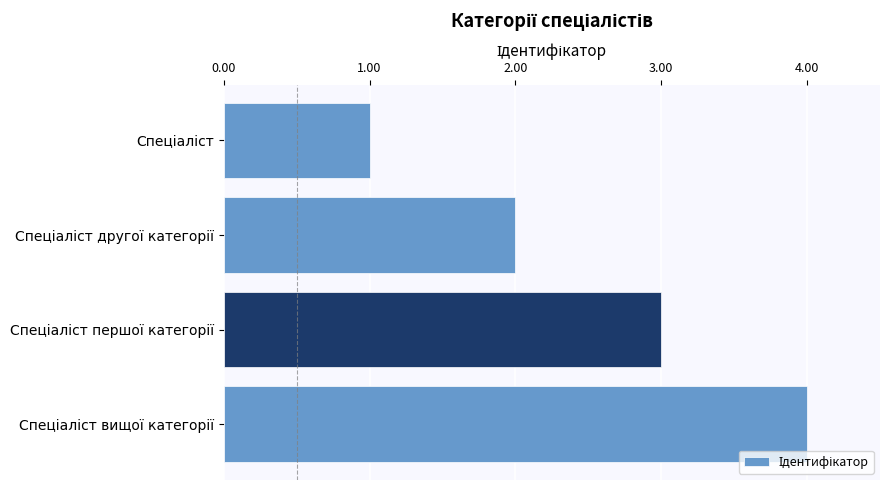

What is the maximum value shown in the chart?

4